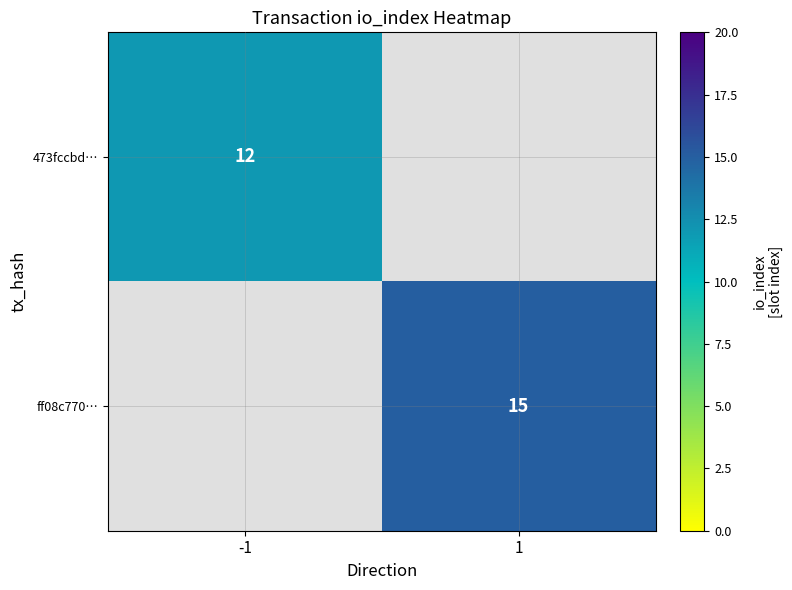

The value of ff08c770… at 1 is 5. True or false?

False